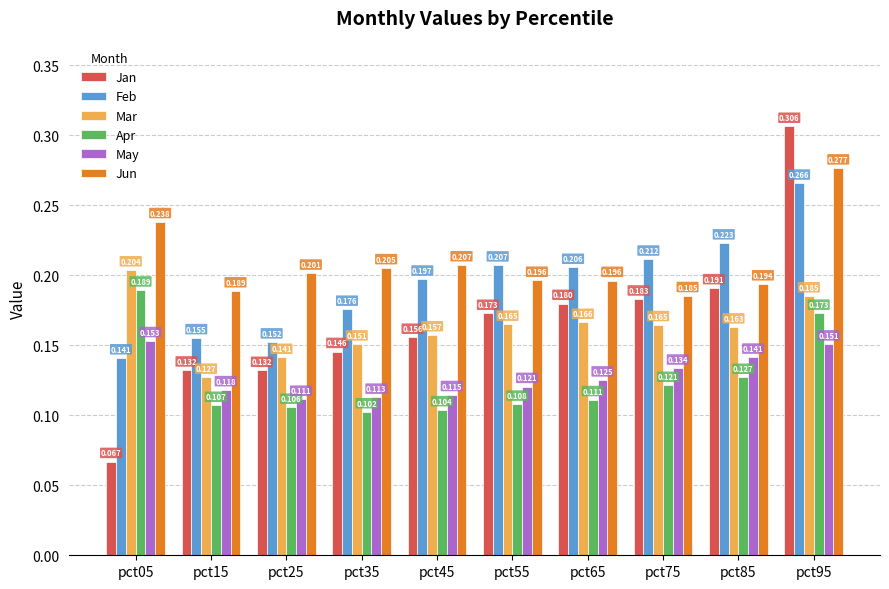

Does the chart contain any negative values?

No